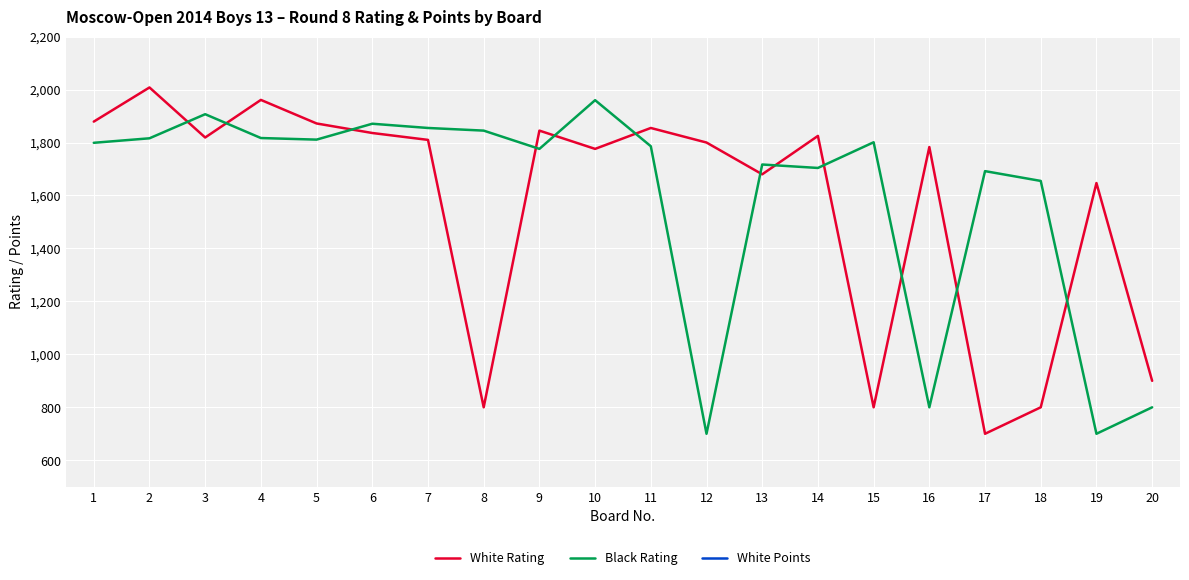

Reading left to right, transcribe all the data shown in this chart.

White Rating: 1=1879.0	2=2008.0	3=1819.0	4=1961.0	5=1872.0	6=1836.0	7=1810.0	8=800.0	9=1845.0	10=1776.0	11=1855.0	12=1800.0	13=1680.0	14=1825.0	15=800.0	16=1783.0	17=700.0	18=800.0	19=1647.0	20=900.0
Black Rating: 1=1799.0	2=1816.0	3=1907.0	4=1817.0	5=1811.0	6=1871.0	7=1855.0	8=1845.0	9=1776.0	10=1960.0	11=1786.0	12=700.0	13=1717.0	14=1704.0	15=1801.0	16=800.0	17=1692.0	18=1655.0	19=700.0	20=800.0
White Points: 1=5.5	2=6.0	3=5.5	4=5.0	5=5.0	6=5.0	7=5.0	8=5.0	9=4.5	10=4.5	11=4.5	12=4.5	13=4.5	14=4.0	15=4.0	16=4.0	17=4.0	18=4.0	19=4.0	20=4.0